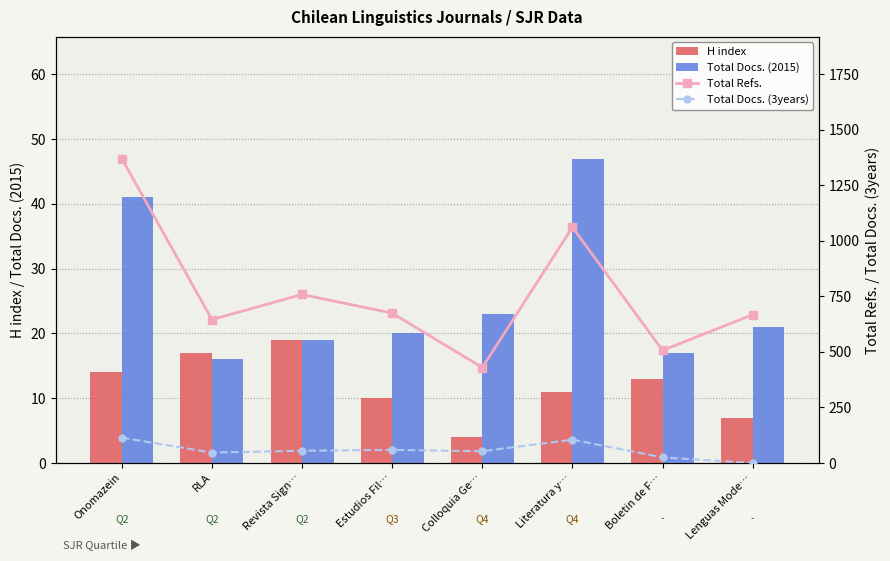

What is the total value across all series at Revista Sign…?

852